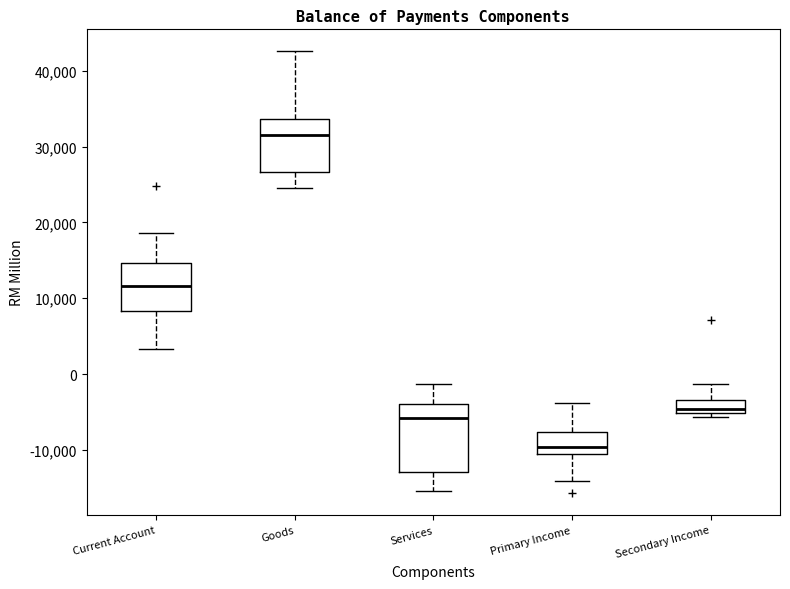

Where is the lower edge of the box for Secondary Income on the y-axis? The values are not printed on the chart, so give them approximately, as read against the axis.

-5000